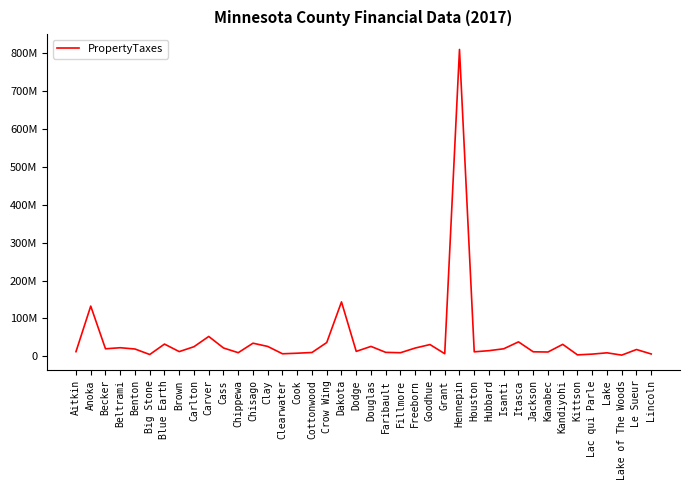

True or false: the data shows 26127717 at Douglas.

True